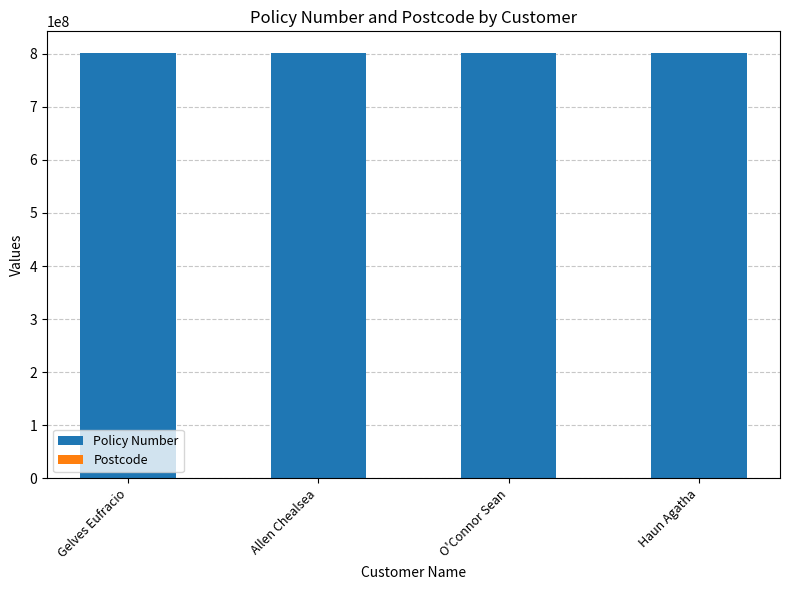

What is the sum of all Policy Number values?

3208188102